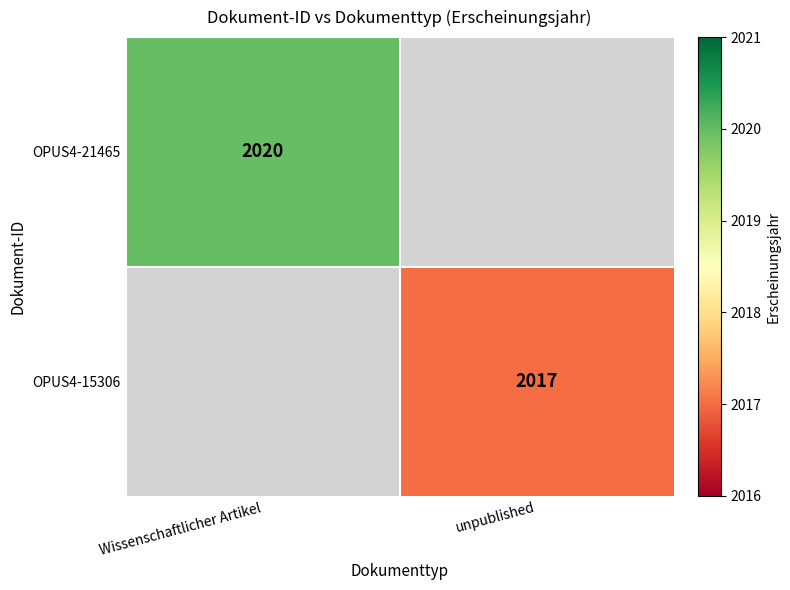

The OPUS4-15306 series shows 2017 at unpublished. True or false?

True